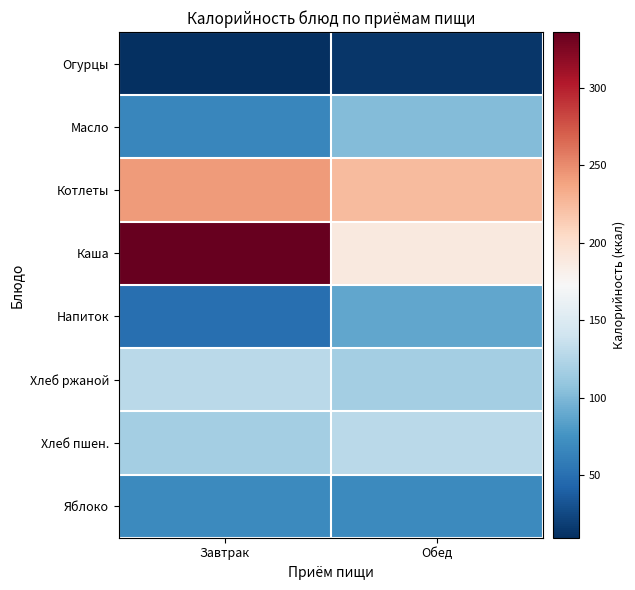

Reading left to right, extract all data points from this chart.

Огурцы: Завтрак=9.6	Обед=14.0
Масло: Завтрак=66.0	Обед=102.0
Котлеты: Завтрак=241.7	Обед=224.0
Каша: Завтрак=336.0	Обед=189.0
Напиток: Завтрак=49.5	Обед=88.2
Хлеб ржаной: Завтрак=129.0	Обед=116.9
Хлеб пшен.: Завтрак=116.9	Обед=129.0
Яблоко: Завтрак=69.5	Обед=69.5